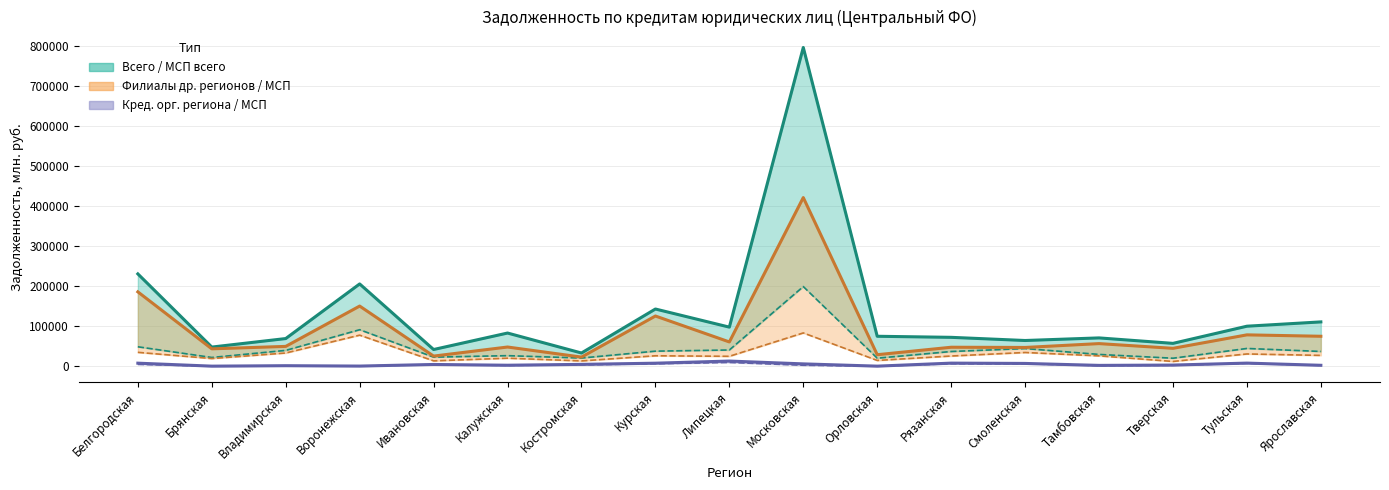

What is the value of the Филиалы др. регионов point at the 15th from the left?

44579